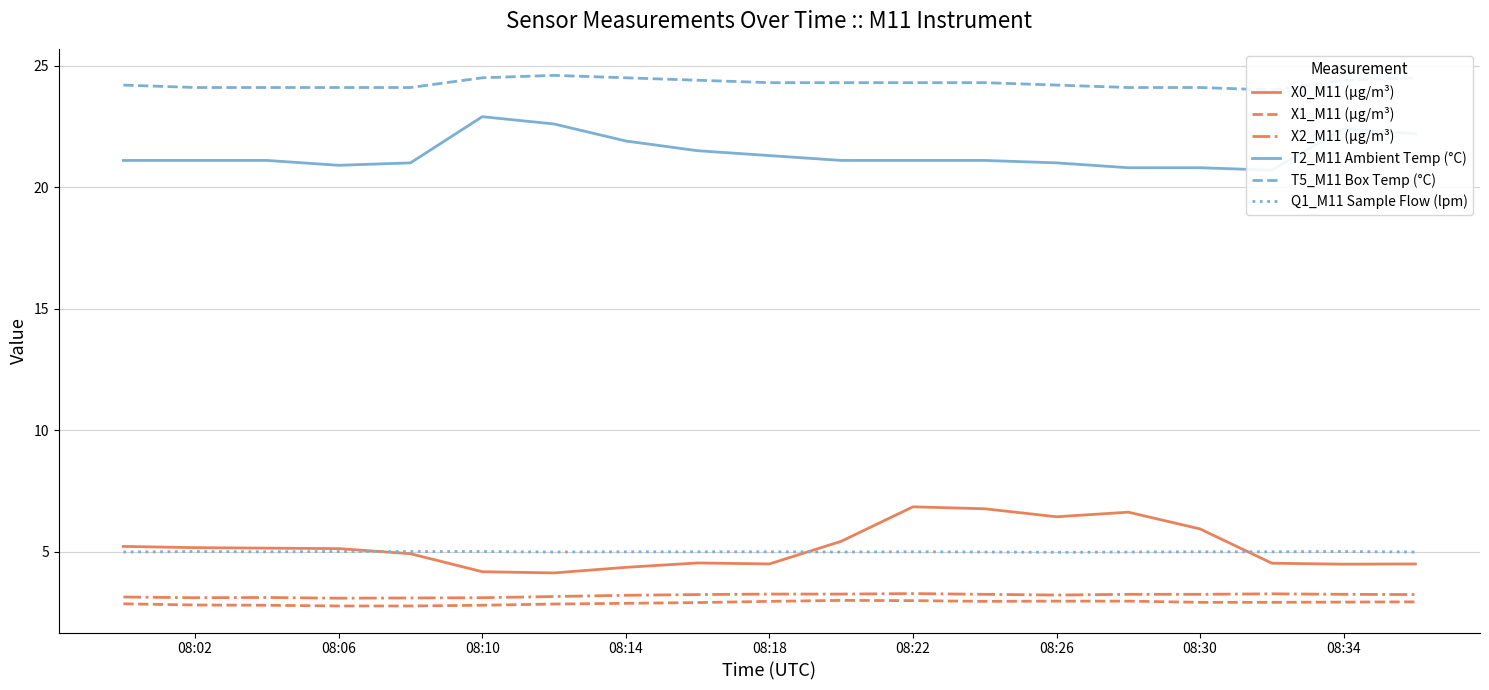

True or false: X1_M11 (μg/m³) has a value of 4.2 at 08:26.

False